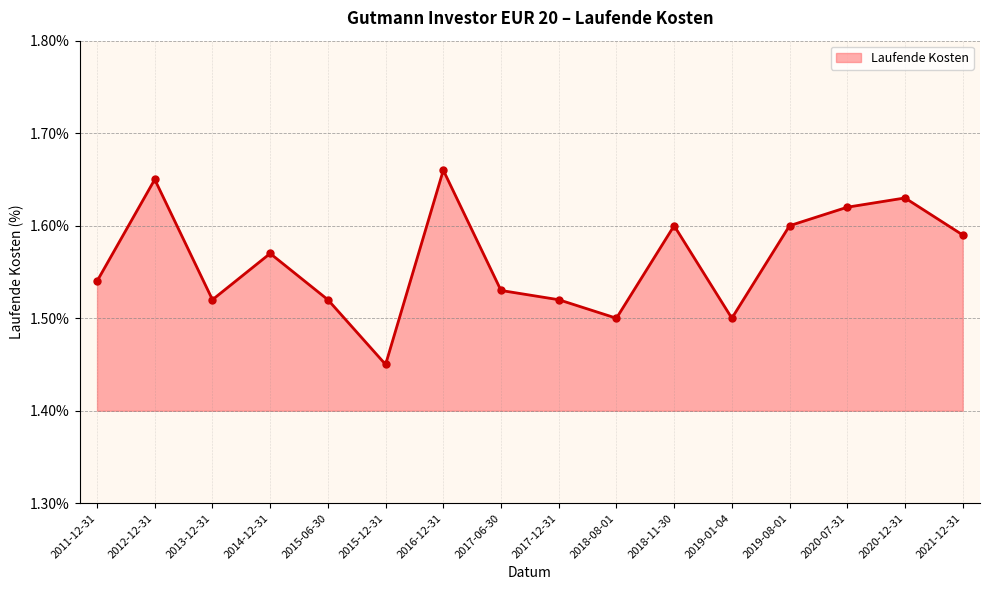

What is the sum of all values?

25.0